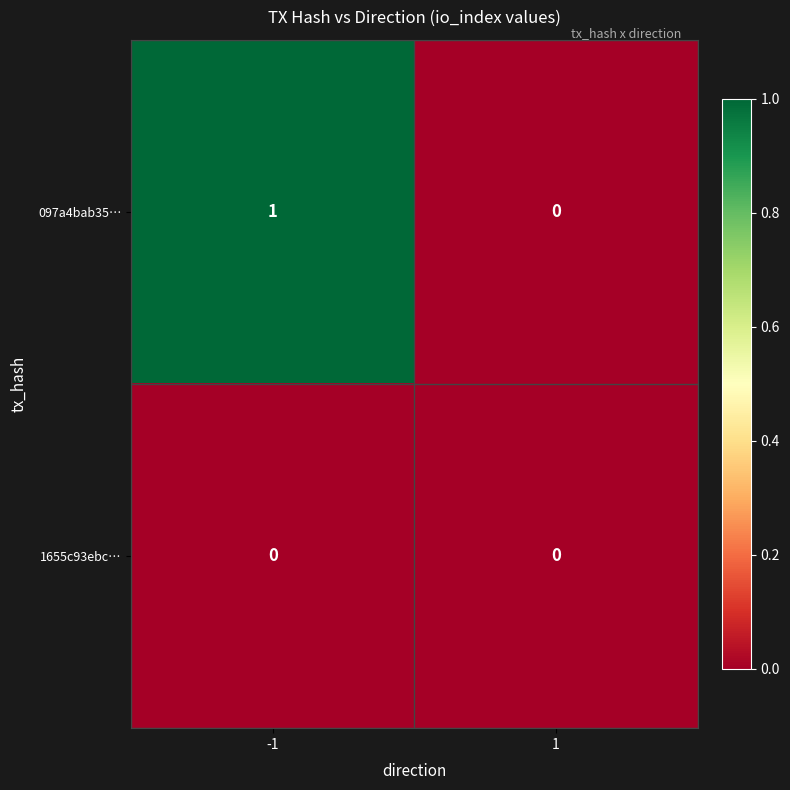

Between -1 and 1, which series saw the biggest shift?

097a4bab35…